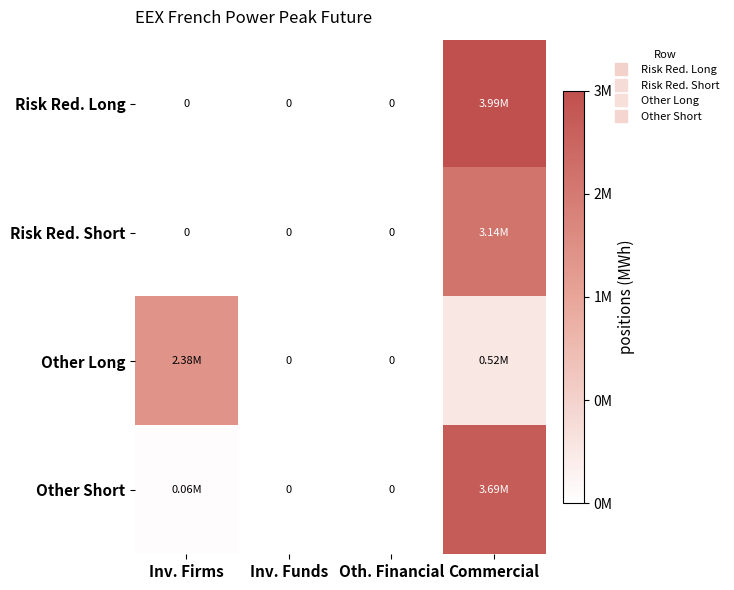

Between Oth. Financial and Commercial, which is larger?

Commercial